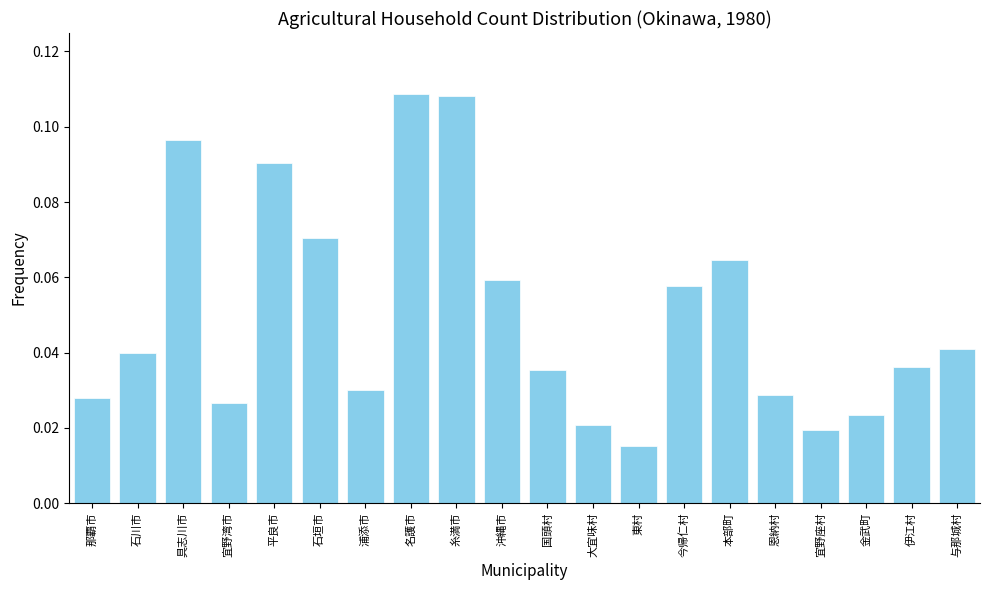

What is the label of the 8th bar from the left?

名護市